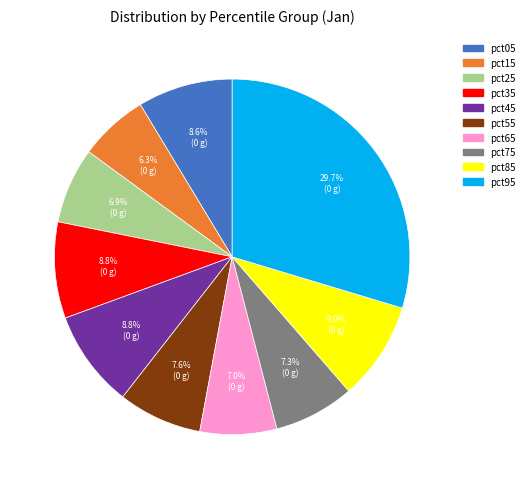

Which has a higher value, pct85 or pct15?

pct85